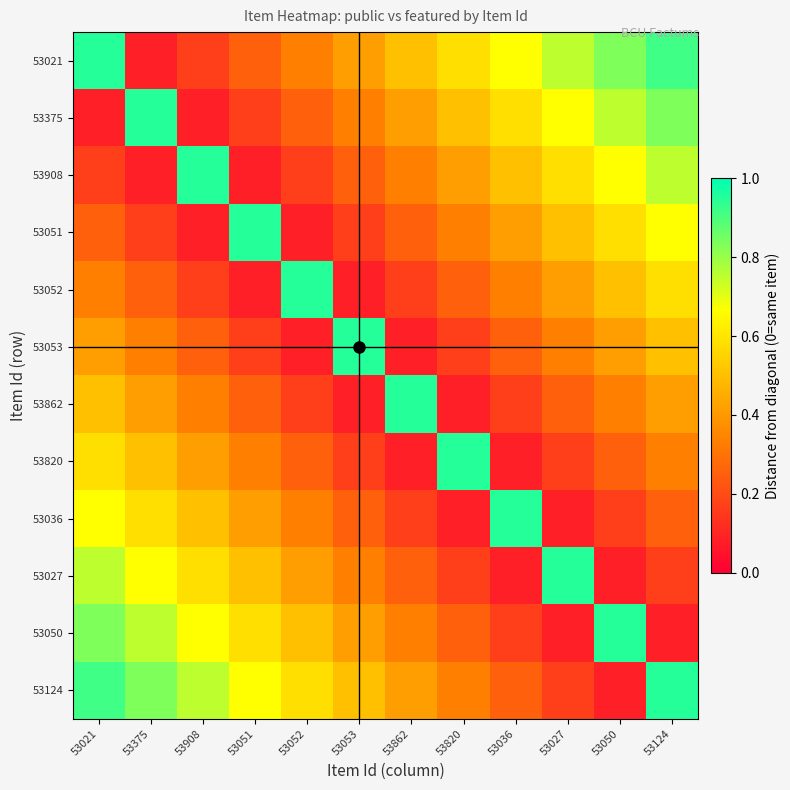

Reading right to left, extract all data points from this chart.

53021: 53124=0.9	53050=0.8	53027=0.8	53036=0.7	53820=0.6	53862=0.5	53053=0.4	53052=0.3	53051=0.2	53908=0.2	53375=0.1	53021=0.9
53375: 53124=0.8	53050=0.8	53027=0.7	53036=0.6	53820=0.5	53862=0.4	53053=0.3	53052=0.2	53051=0.2	53908=0.1	53375=0.9	53021=0.1
53908: 53124=0.8	53050=0.7	53027=0.6	53036=0.5	53820=0.4	53862=0.3	53053=0.2	53052=0.2	53051=0.1	53908=0.9	53375=0.1	53021=0.2
53051: 53124=0.7	53050=0.6	53027=0.5	53036=0.4	53820=0.3	53862=0.2	53053=0.2	53052=0.1	53051=0.9	53908=0.1	53375=0.2	53021=0.2
53052: 53124=0.6	53050=0.5	53027=0.4	53036=0.3	53820=0.2	53862=0.2	53053=0.1	53052=0.9	53051=0.1	53908=0.2	53375=0.2	53021=0.3
53053: 53124=0.5	53050=0.4	53027=0.3	53036=0.2	53820=0.2	53862=0.1	53053=0.9	53052=0.1	53051=0.2	53908=0.2	53375=0.3	53021=0.4
53862: 53124=0.4	53050=0.3	53027=0.2	53036=0.2	53820=0.1	53862=0.9	53053=0.1	53052=0.2	53051=0.2	53908=0.3	53375=0.4	53021=0.5
53820: 53124=0.3	53050=0.2	53027=0.2	53036=0.1	53820=0.9	53862=0.1	53053=0.2	53052=0.2	53051=0.3	53908=0.4	53375=0.5	53021=0.6
53036: 53124=0.2	53050=0.2	53027=0.1	53036=0.9	53820=0.1	53862=0.2	53053=0.2	53052=0.3	53051=0.4	53908=0.5	53375=0.6	53021=0.7
53027: 53124=0.2	53050=0.1	53027=0.9	53036=0.1	53820=0.2	53862=0.2	53053=0.3	53052=0.4	53051=0.5	53908=0.6	53375=0.7	53021=0.8
53050: 53124=0.1	53050=0.9	53027=0.1	53036=0.2	53820=0.2	53862=0.3	53053=0.4	53052=0.5	53051=0.6	53908=0.7	53375=0.8	53021=0.8
53124: 53124=0.9	53050=0.1	53027=0.2	53036=0.2	53820=0.3	53862=0.4	53053=0.5	53052=0.6	53051=0.7	53908=0.8	53375=0.8	53021=0.9